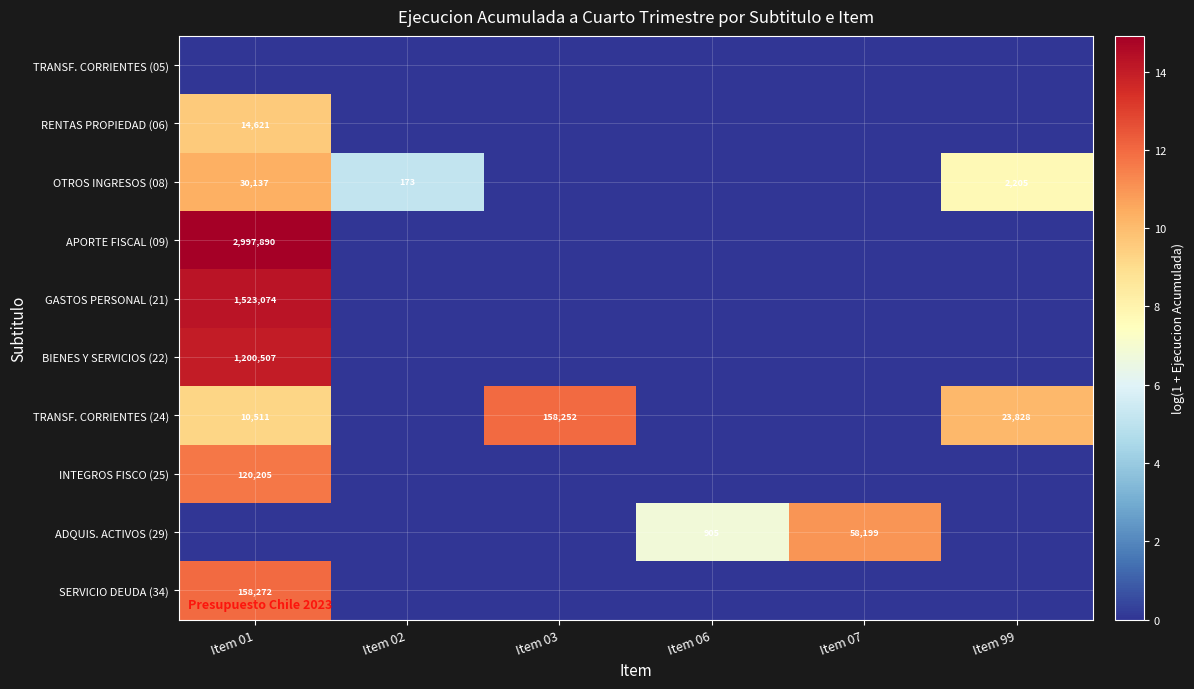

Between Item 99 and Item 03, which is larger?

Item 99